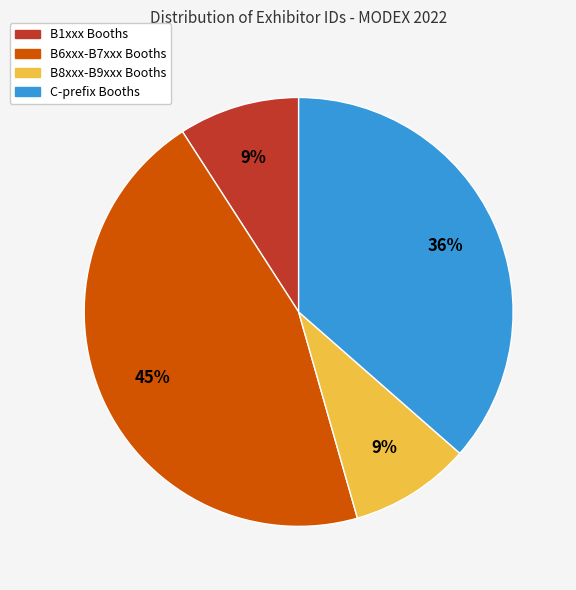

How many slices are in this pie chart?

4